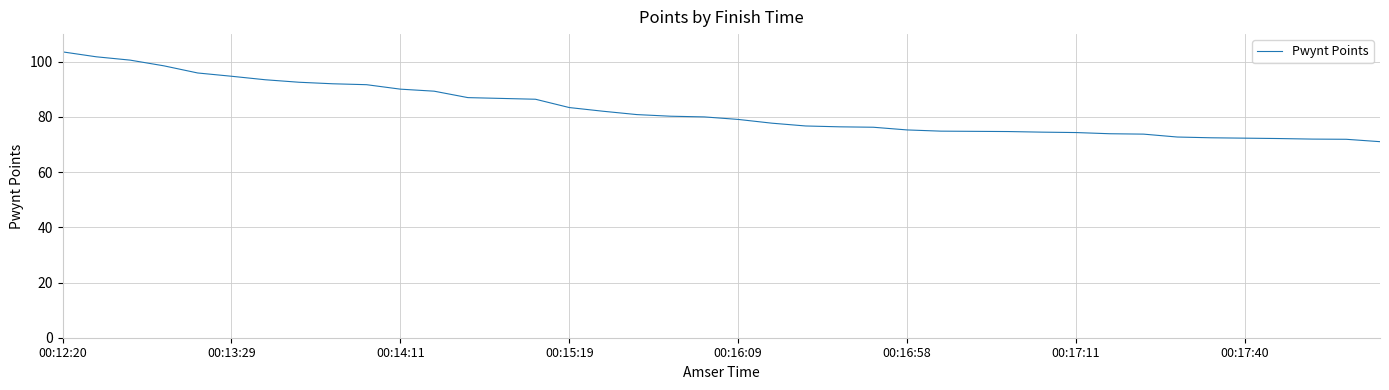

What is the minimum value shown in the chart?

71.0